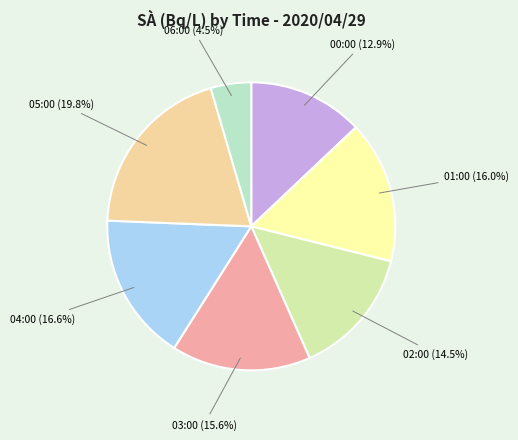

What is the smallest slice in the pie chart?

06:00